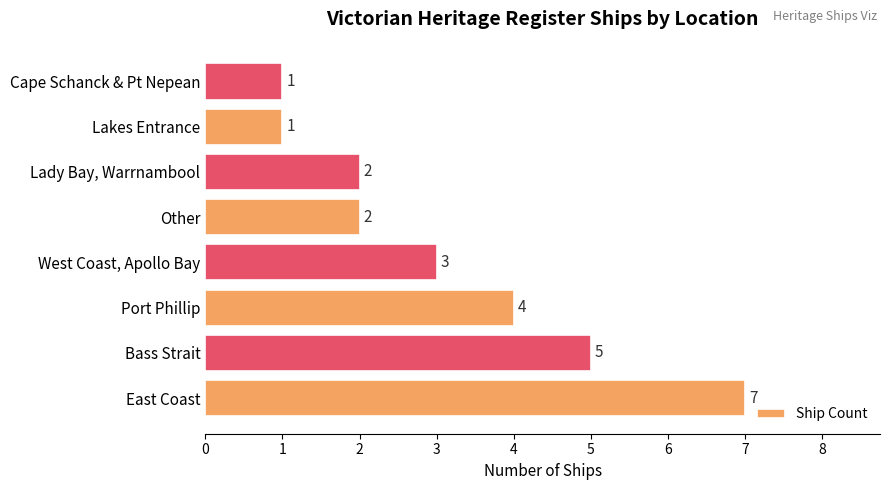

What is the difference between the second highest and second lowest values?

4